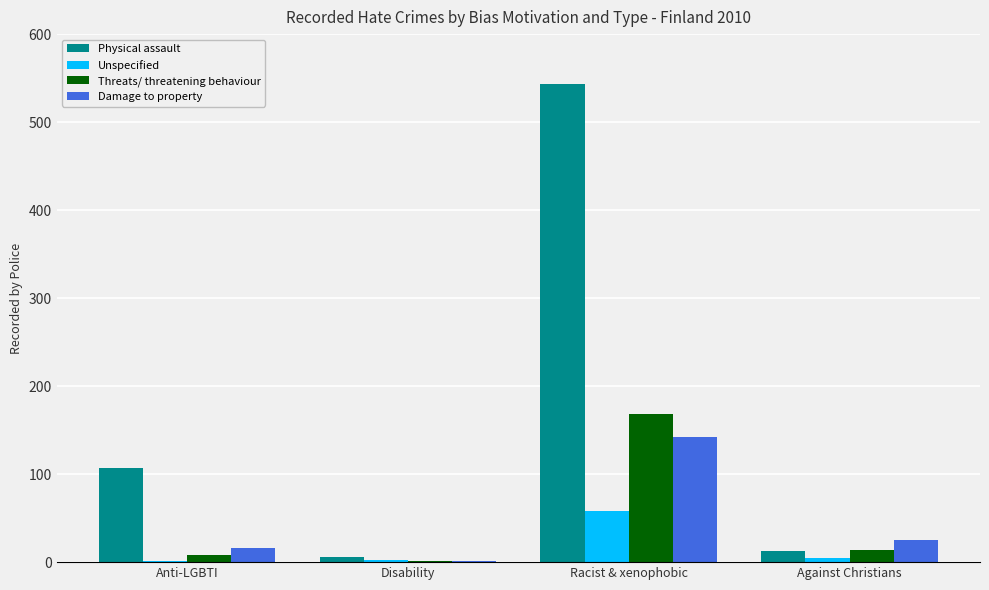

What is the sum of all Damage to property values?

184